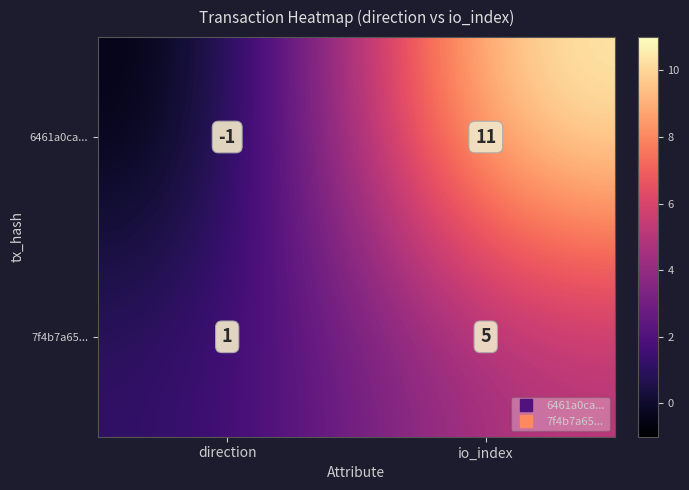

The value of 6461a0ca... at direction is -1. True or false?

True